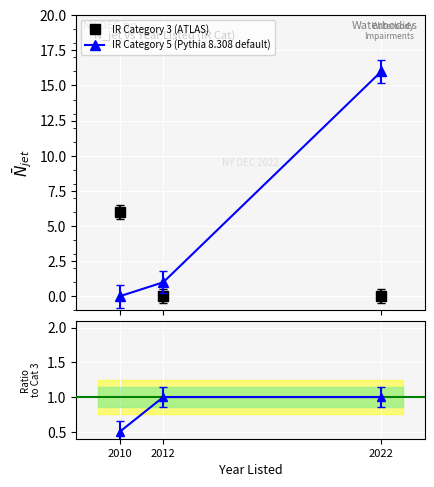

Reading left to right, extract all data points from this chart.

IR Category 3 (ATLAS): 6.0	0.0	0.0
IR Category 5 (Pythia 8.308 default): 0.0	1.0	16.0
Ratio to Cat3: 0.5	1.0	1.0